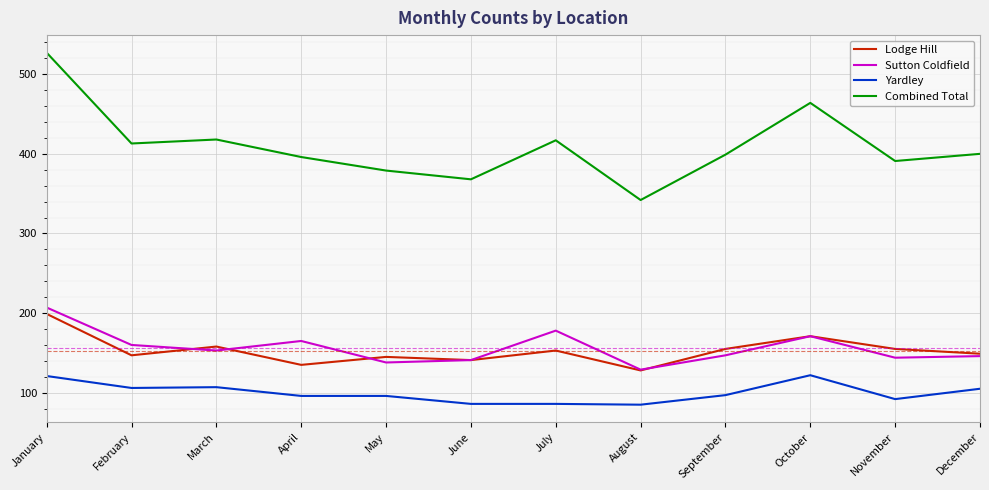

Read the Yardley value at April.

96